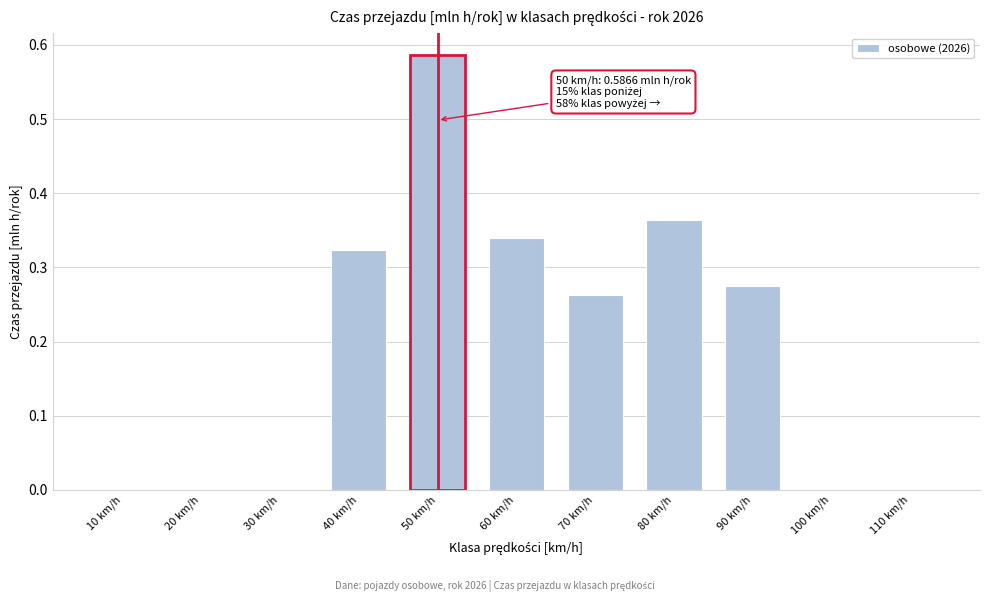

Between 100 km/h and 50 km/h, which is larger?

50 km/h